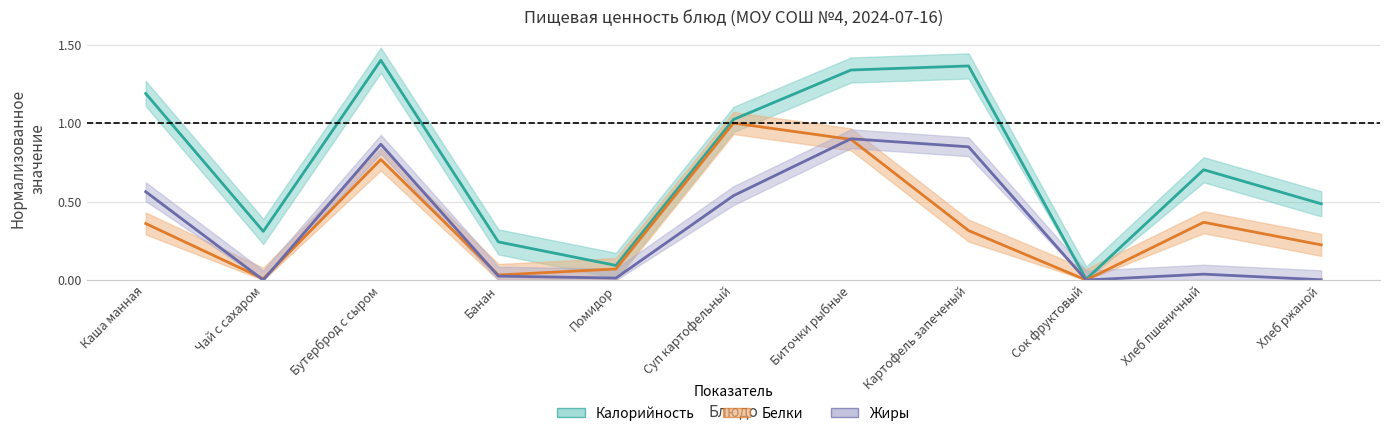

Reading right to left, transcribe all the data shown in this chart.

Калорийность: Хлеб ржаной=0.5	Хлеб пшеничный=0.7	Сок фруктовый=0.0	Картофель запеченый=1.4	Биточки рыбные=1.3	Суп картофельный=1.0	Помидор=0.1	Банан=0.2	Бутерброд с сыром=1.4	Чай с сахаром=0.3	Каша манная=1.2
Белки: Хлеб ржаной=0.2	Хлеб пшеничный=0.4	Сок фруктовый=0.0	Картофель запеченый=0.3	Биточки рыбные=0.9	Суп картофельный=1.0	Помидор=0.1	Банан=0.0	Бутерброд с сыром=0.8	Чай с сахаром=0.0	Каша манная=0.4
Жиры: Хлеб ржаной=0.0	Хлеб пшеничный=0.0	Сок фруктовый=0.0	Картофель запеченый=0.8	Биточки рыбные=0.9	Суп картофельный=0.5	Помидор=0.0	Банан=0.0	Бутерброд с сыром=0.9	Чай с сахаром=0.0	Каша манная=0.6